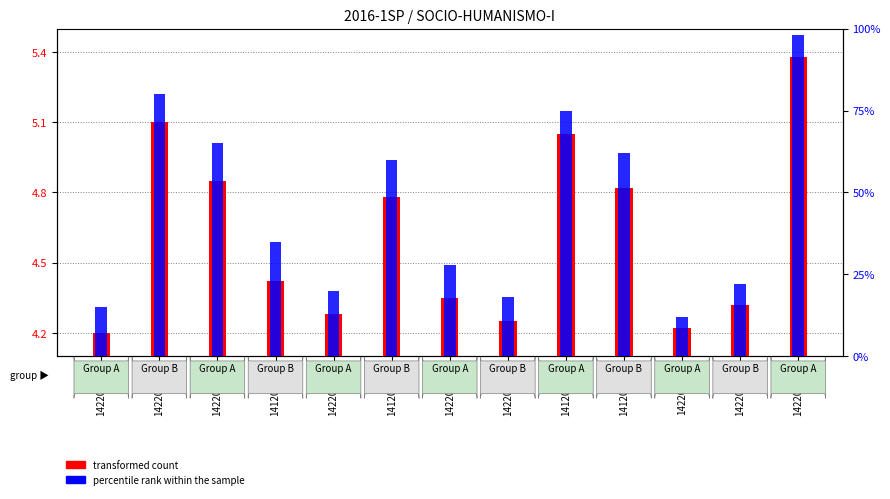

The transformed count series shows 1.8 at 141202343. True or false?

False